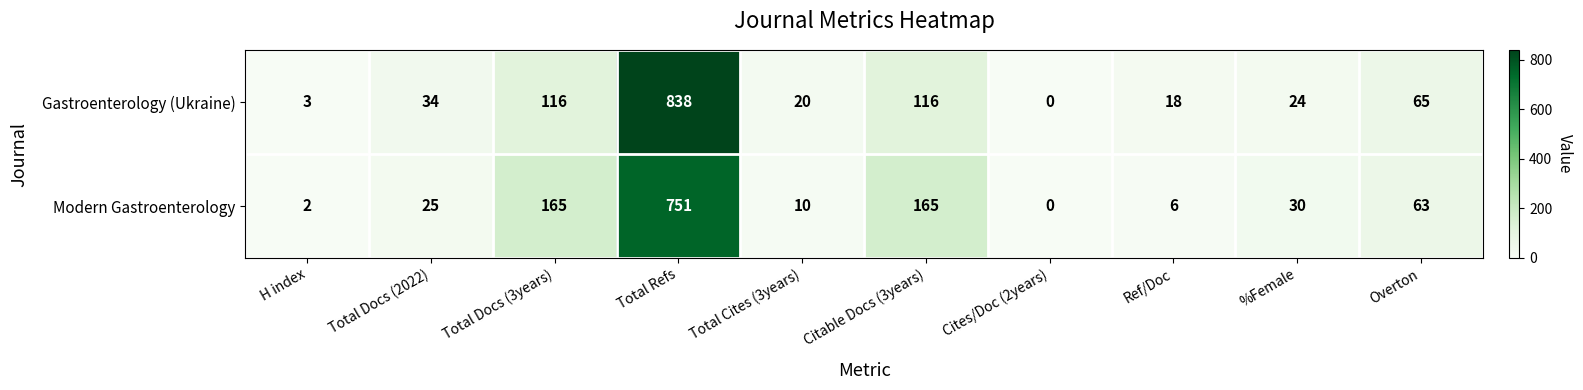

Count the number of data series in this chart.

2